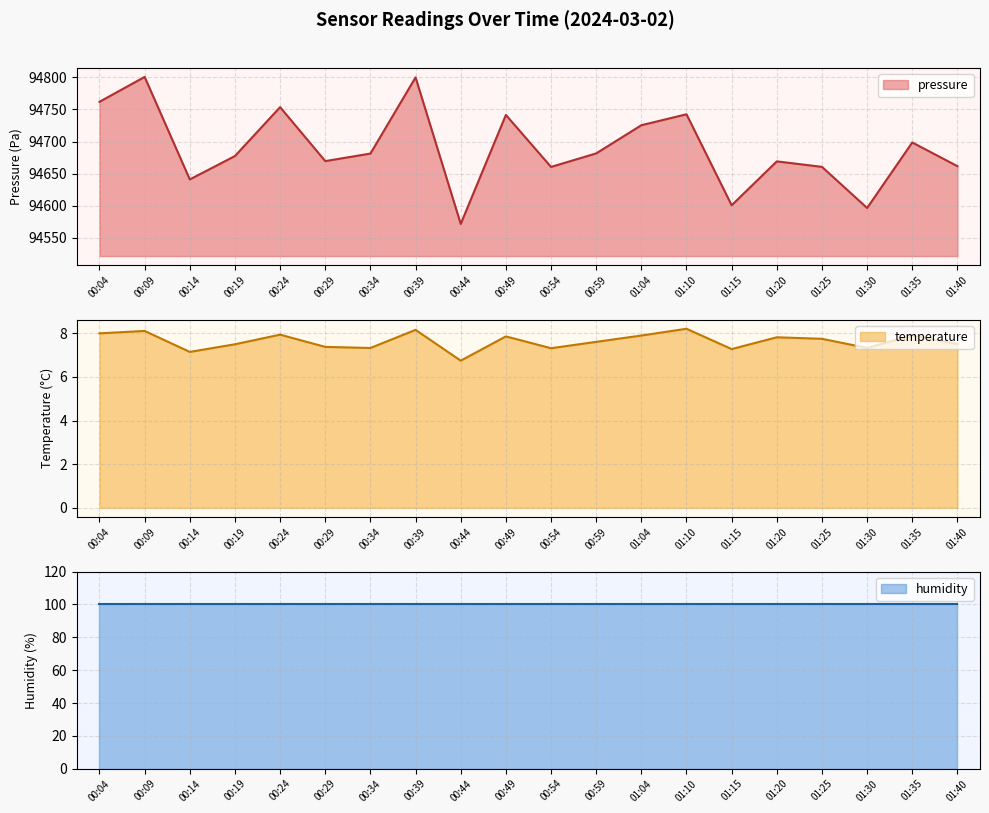

What is the label of the 13th point from the left?

01:04